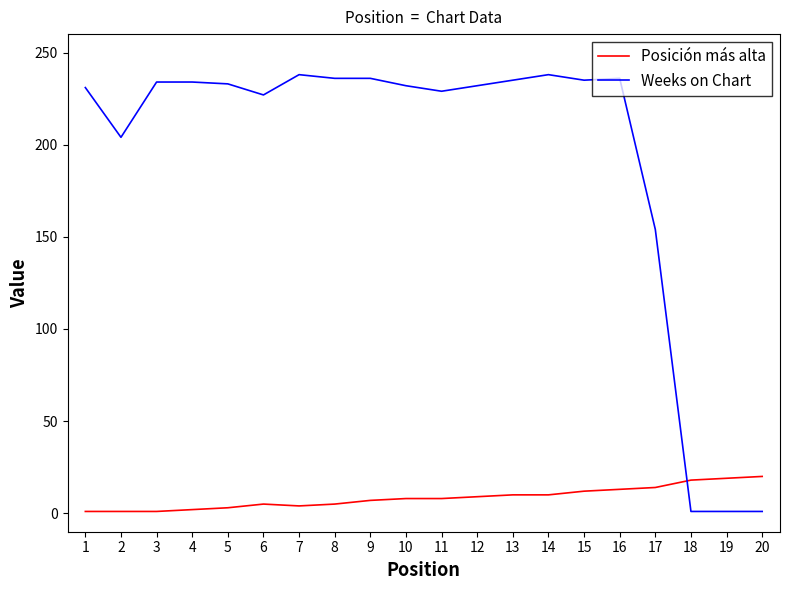

Rank the series by their maximum value, from lowest to highest.

Posición más alta, Weeks on Chart